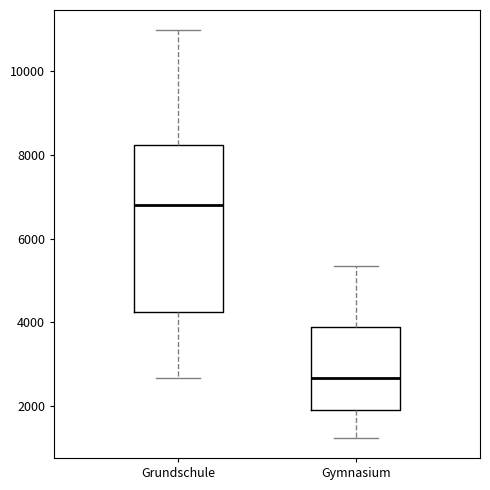

Which box's median line is the highest?

Grundschule